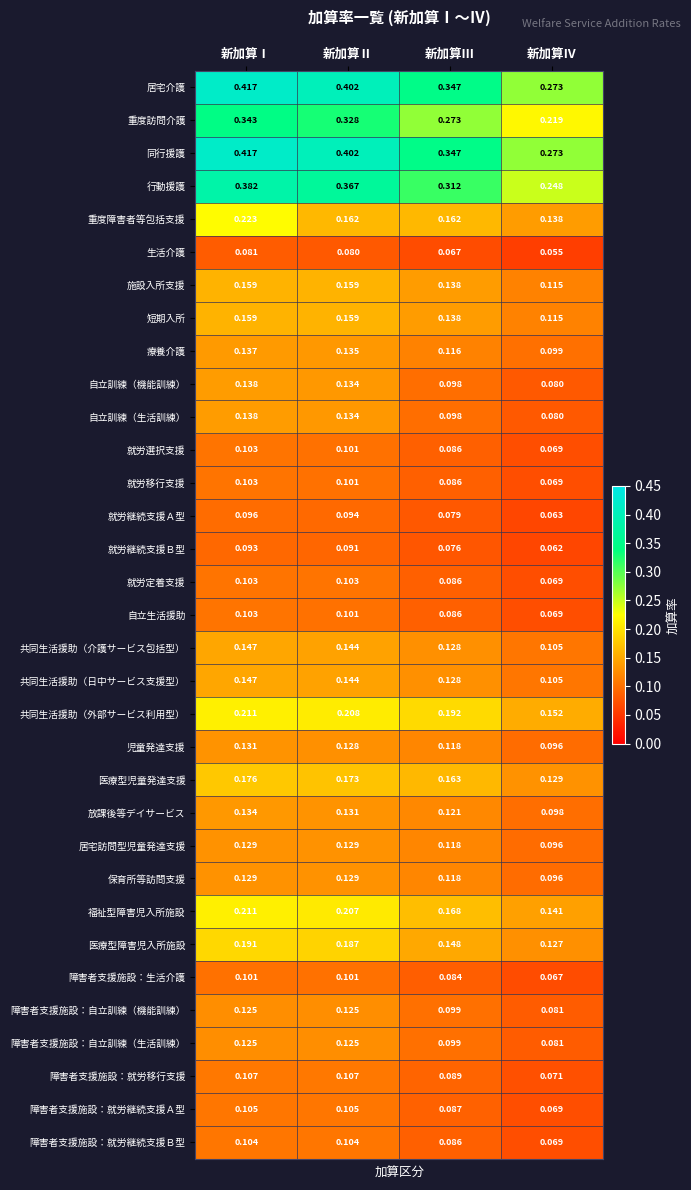

Which category has the lowest value in the 医療型障害児入所施設 series?

新加算Ⅳ